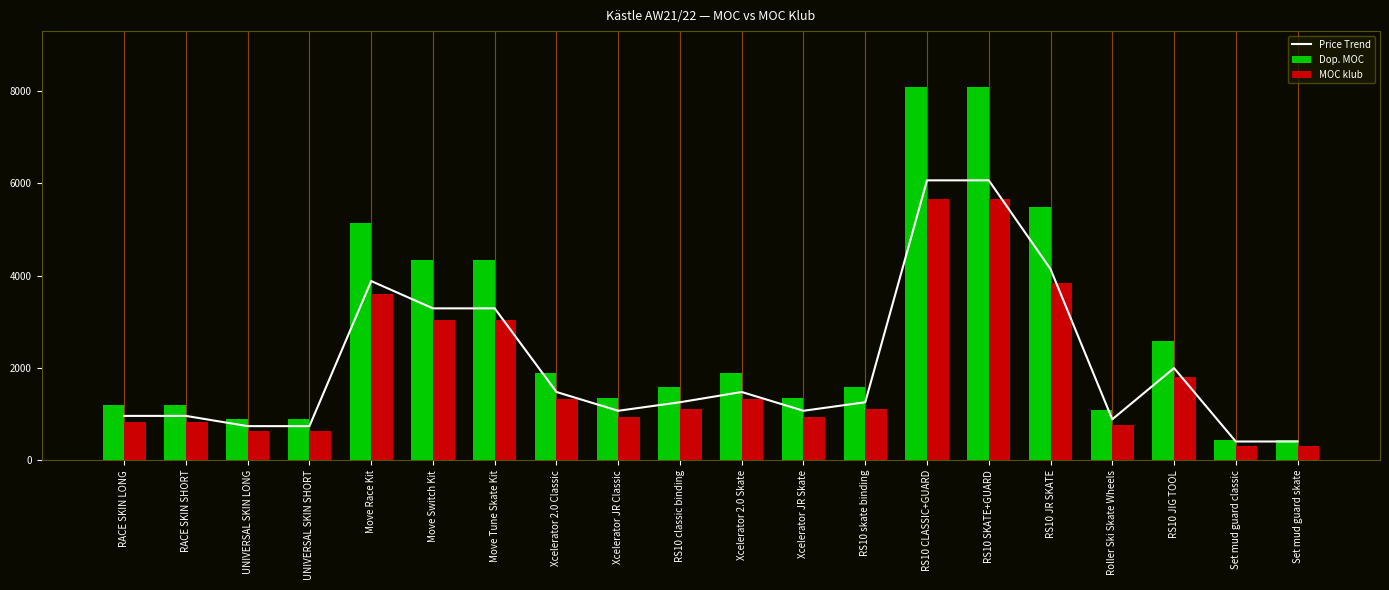

Which category has the lowest value in the Dop. MOC series?

Set mud guard classic